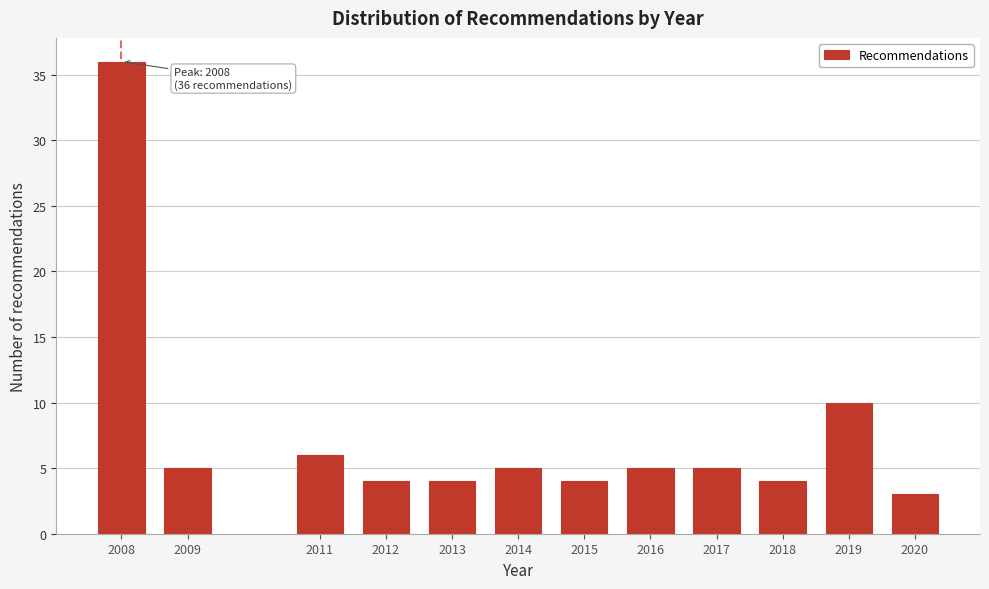

Reading left to right, what are all the values shown in this chart?

2008=36	2009=5	2011=6	2012=4	2013=4	2014=5	2015=4	2016=5	2017=5	2018=4	2019=10	2020=3